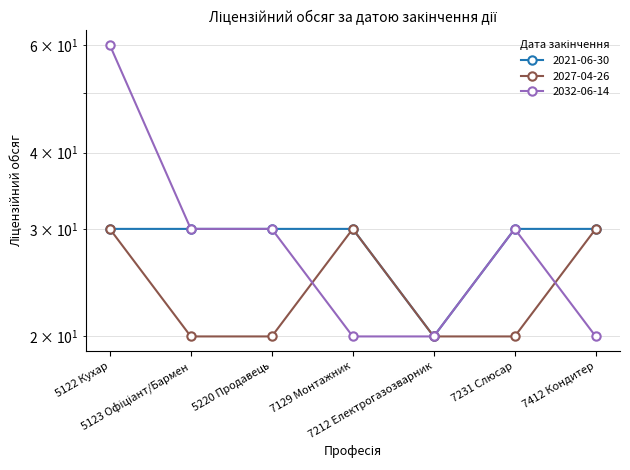

What is the average value of the 2027-04-26 series?

24